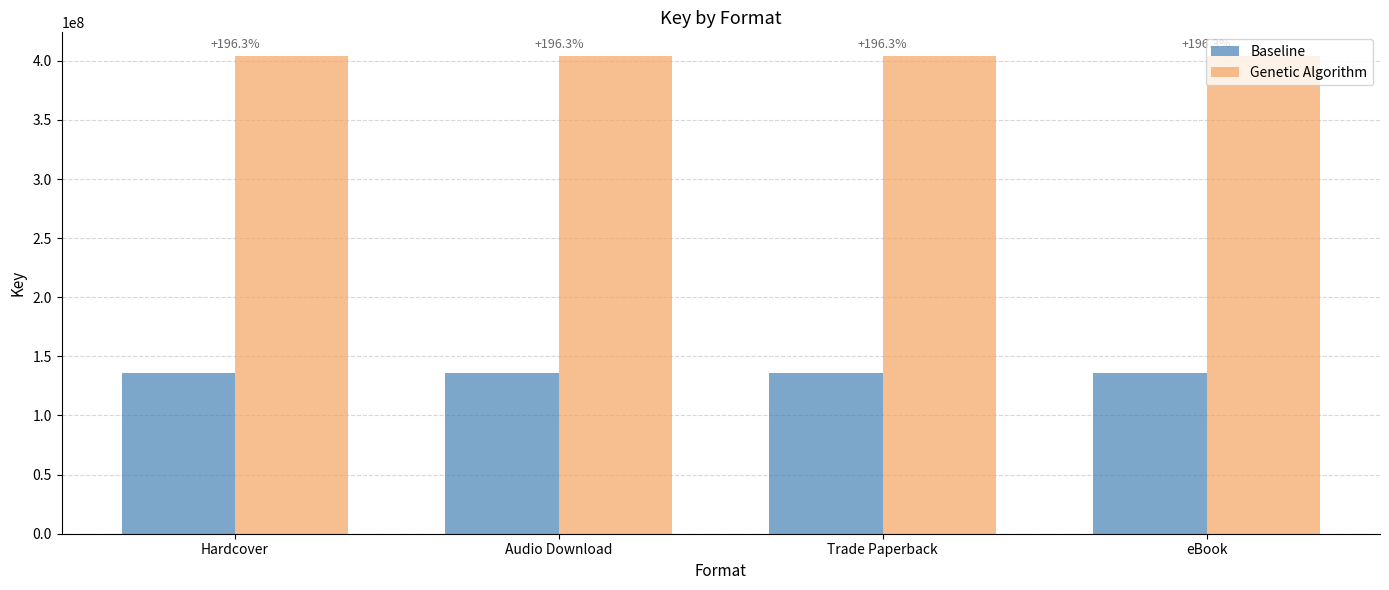

Which has a higher value, Trade Paperback or Hardcover?

Trade Paperback